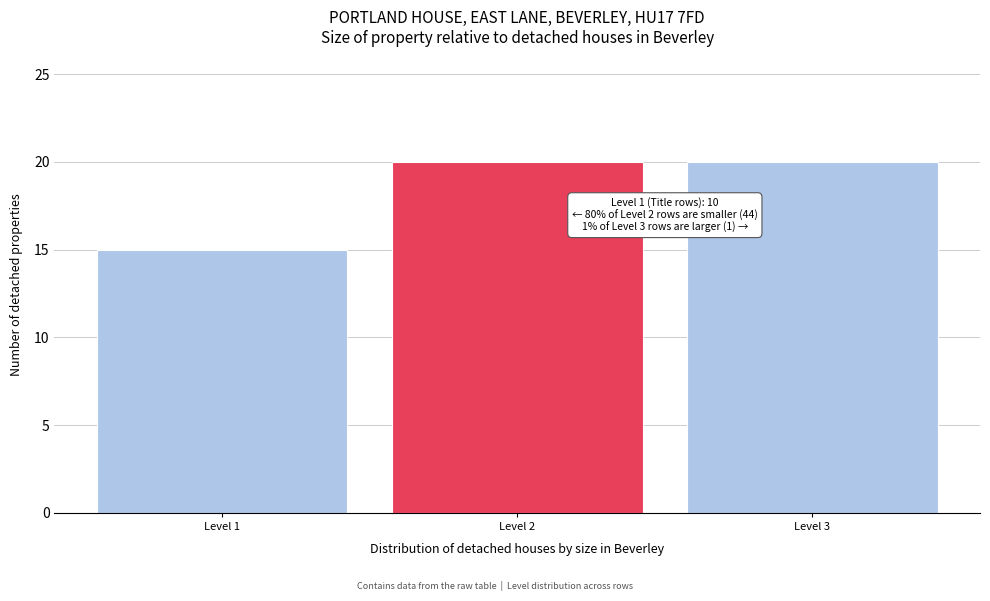

Reading left to right, list all the values displayed in this chart.

Level 1=15	Level 2=20	Level 3=20